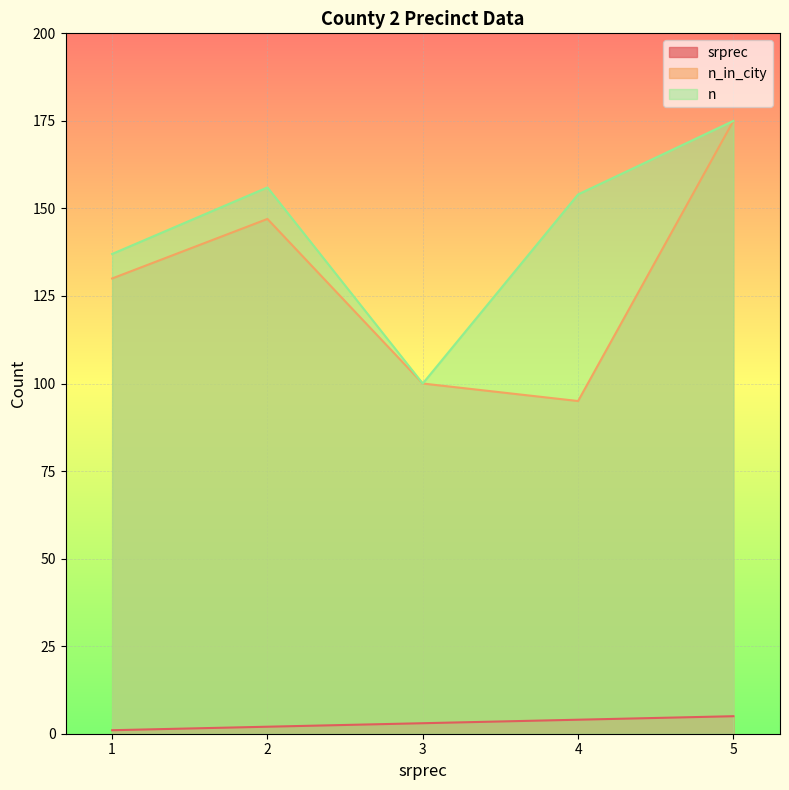

True or false: srprec and n cross at least once.

False